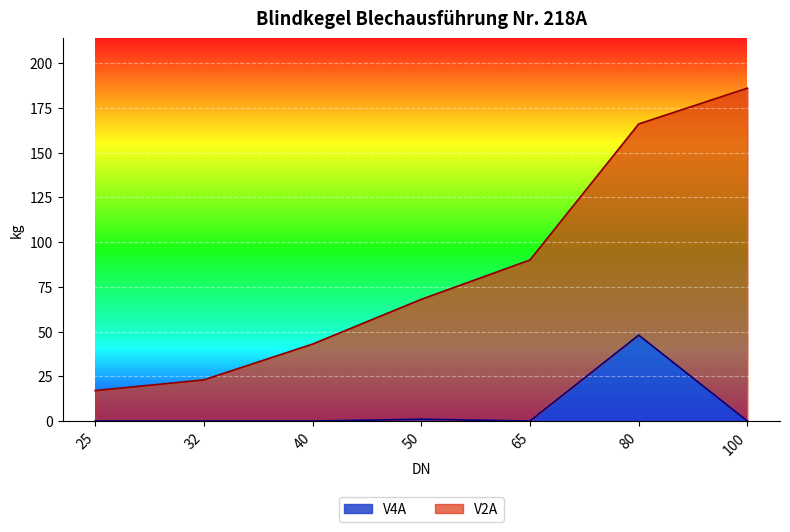

What is the average value?

7